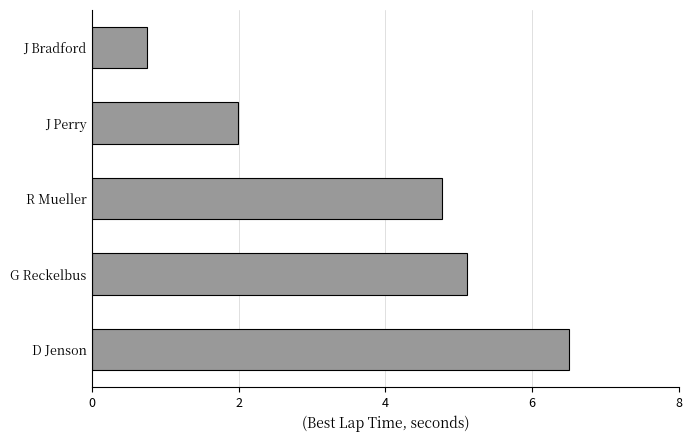

How many distinct data groups are displayed?

1